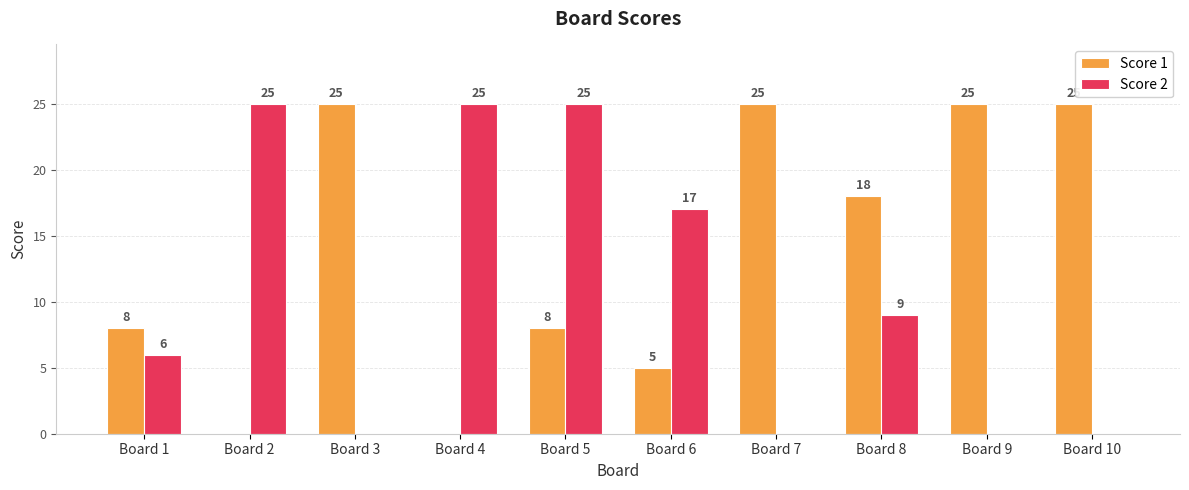

Reading left to right, extract all data points from this chart.

Score 1: Board 1=8	Board 2=0	Board 3=25	Board 4=0	Board 5=8	Board 6=5	Board 7=25	Board 8=18	Board 9=25	Board 10=25
Score 2: Board 1=6	Board 2=25	Board 3=0	Board 4=25	Board 5=25	Board 6=17	Board 7=0	Board 8=9	Board 9=0	Board 10=0